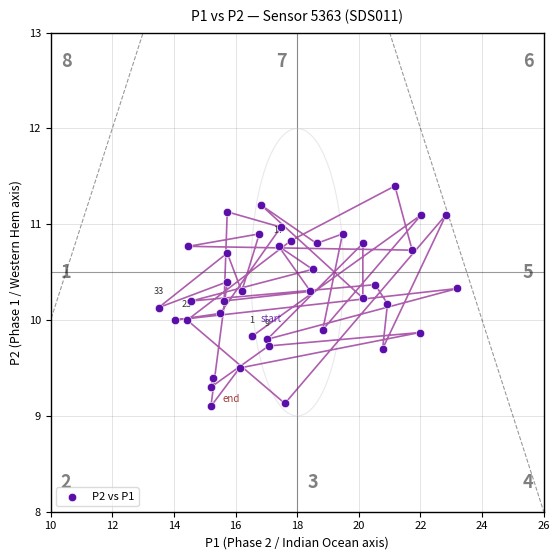

What is the range of Y values (max minus min)?

2.3